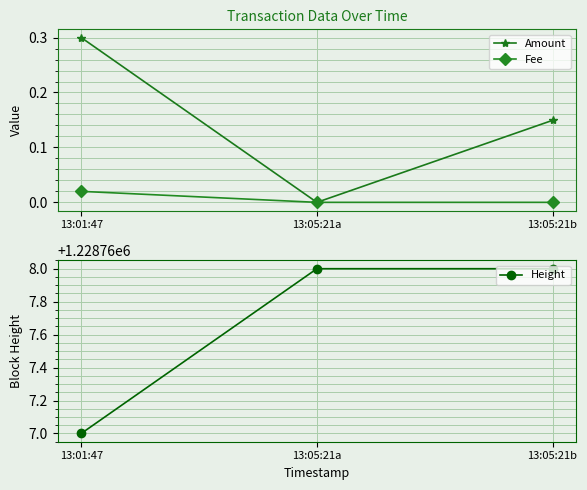

At 13:05:21b, list the series in order from largest to smallest.

Height, Amount, Fee